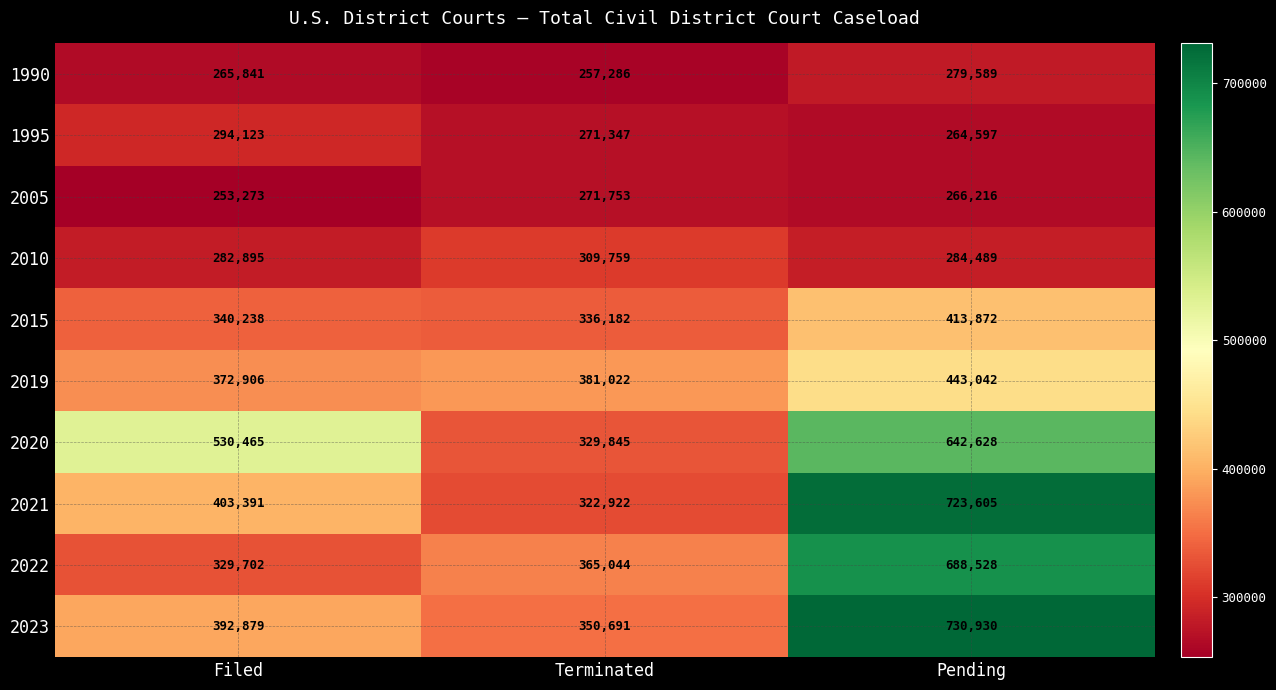

At which label does 1995 first exceed 271347?

Filed